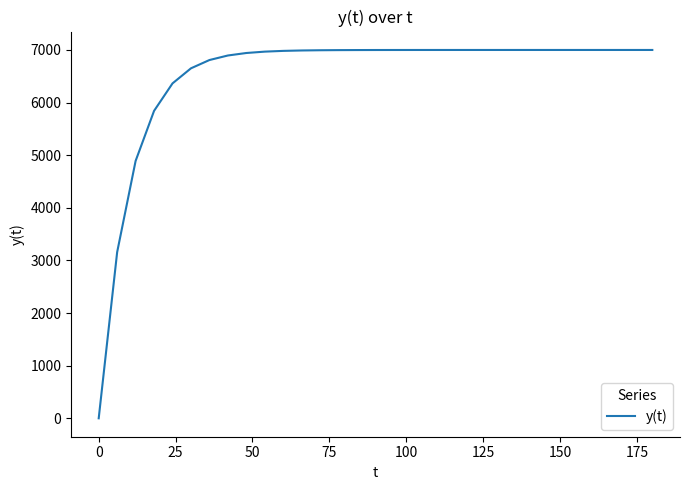

What is the greatest value displayed?

7000.0